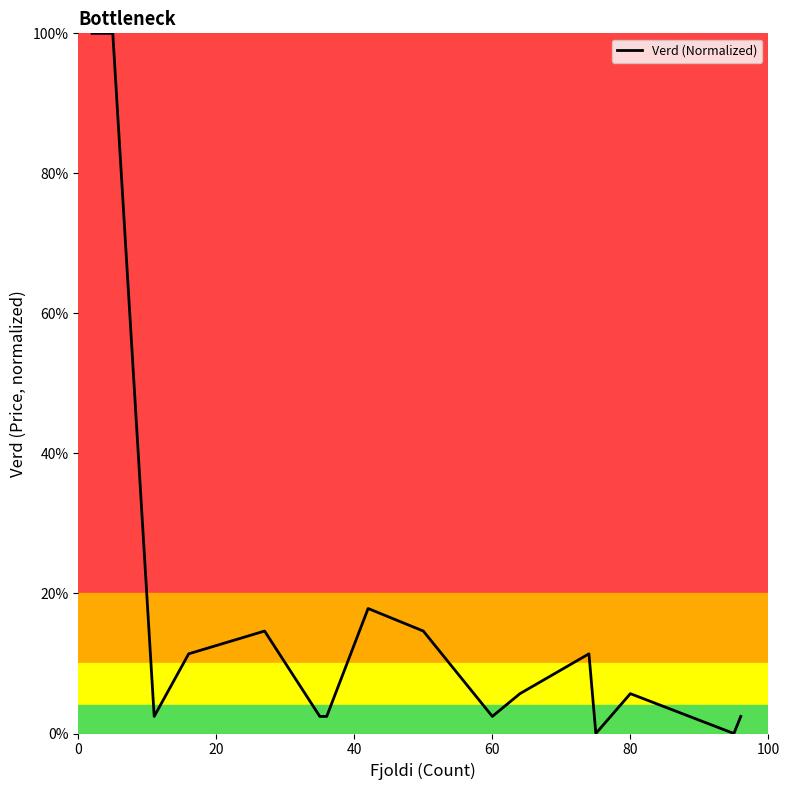

How many positive values are there?

15